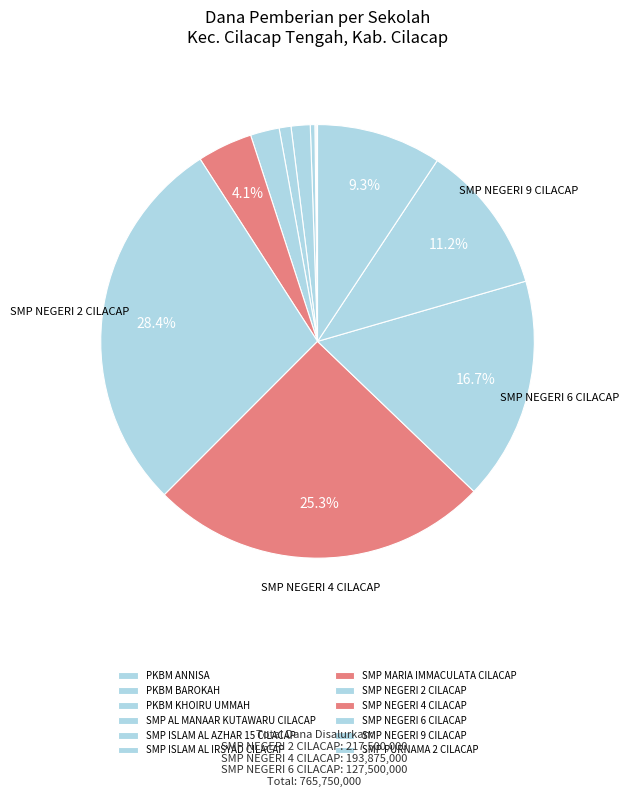

Rank the categories by value from highest to lowest.

SMP NEGERI 2 CILACAP, SMP NEGERI 4 CILACAP, SMP NEGERI 6 CILACAP, SMP NEGERI 9 CILACAP, SMP PURNAMA 2 CILACAP, SMP MARIA IMMACULATA CILACAP, SMP ISLAM AL IRSYAD CILACAP, SMP AL MANAAR KUTAWARU CILACAP, SMP ISLAM AL AZHAR 15 CILACAP, PKBM KHOIRU UMMAH, PKBM ANNISA, PKBM BAROKAH